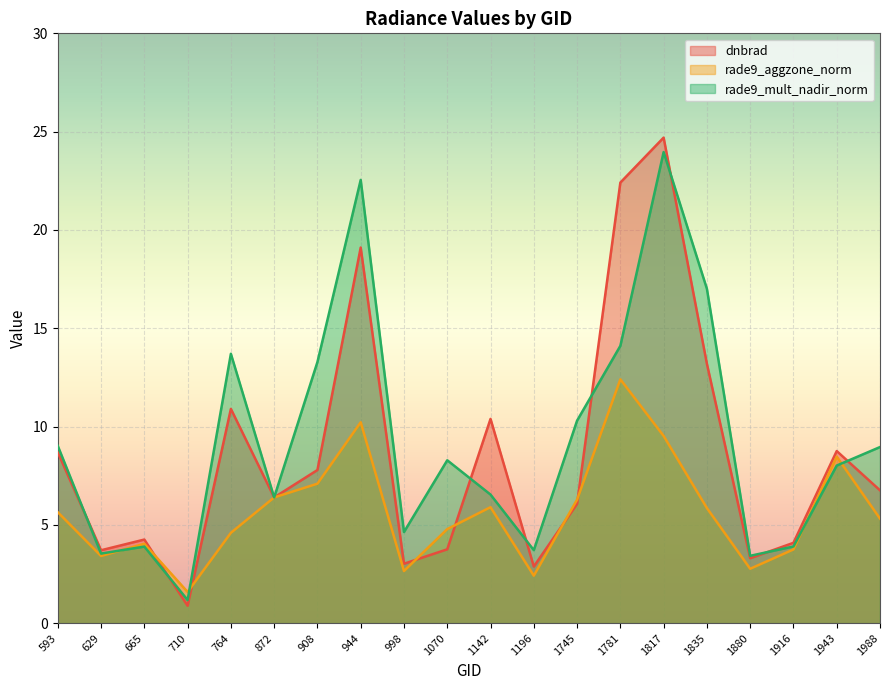

List the series in order of their peak value, highest first.

dnbrad, rade9_mult_nadir_norm, rade9_aggzone_norm